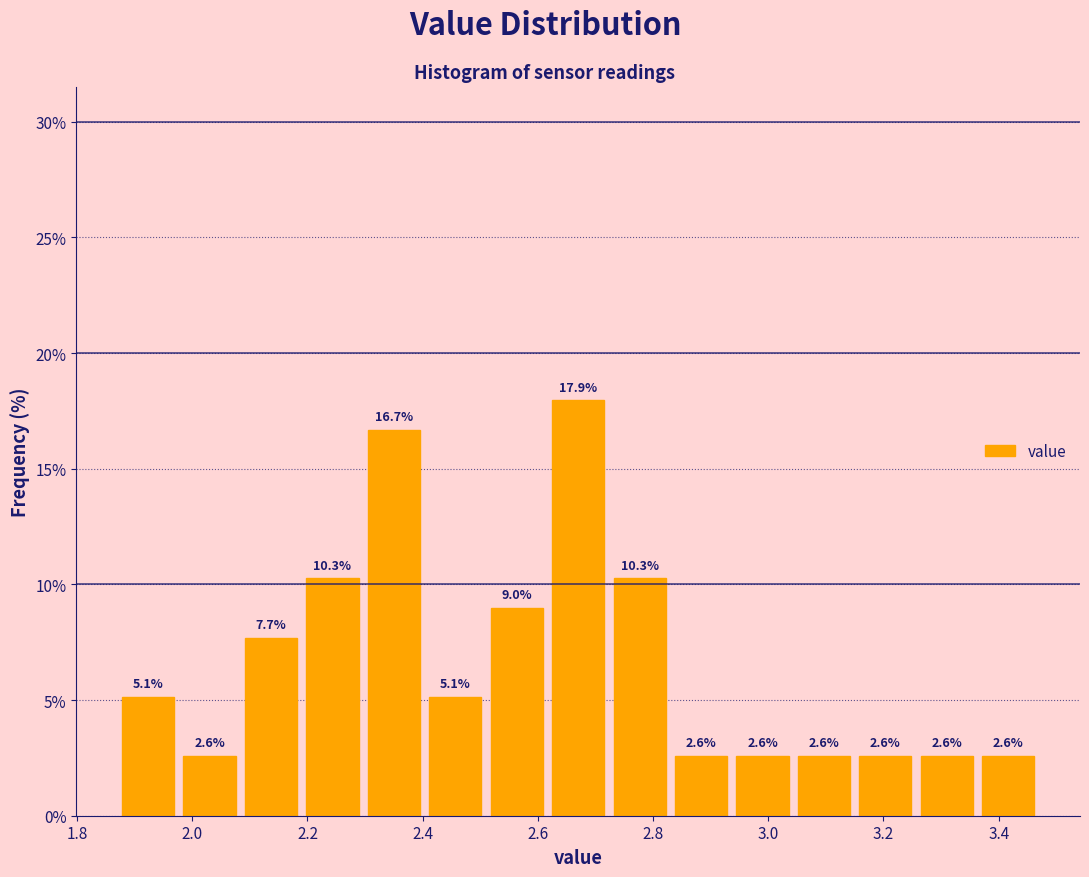

How tall is the bar that spans 2.08 to 2.20 on the x-axis? The bar edges are not printed on the chart, so give them approximately, as read against the axis.

7.7